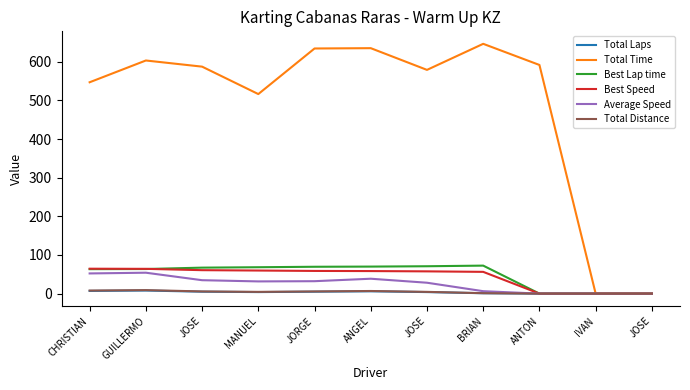

Does the chart have visible grid lines?

No